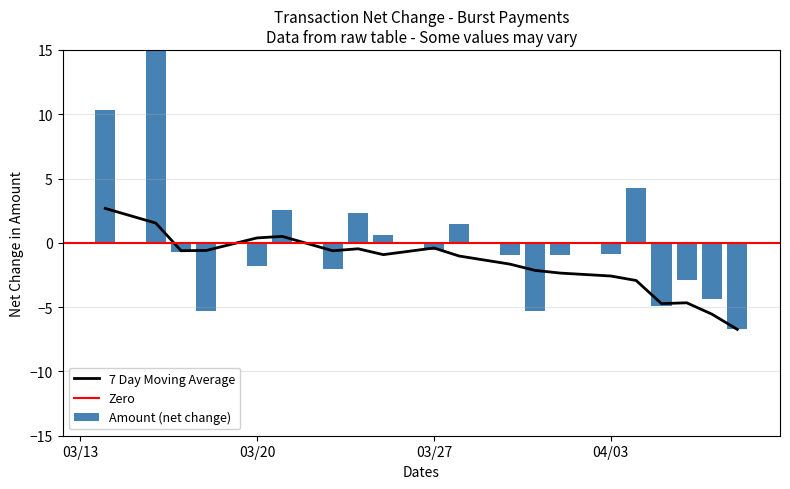

What is the difference between the second highest and second lowest values?

15.6